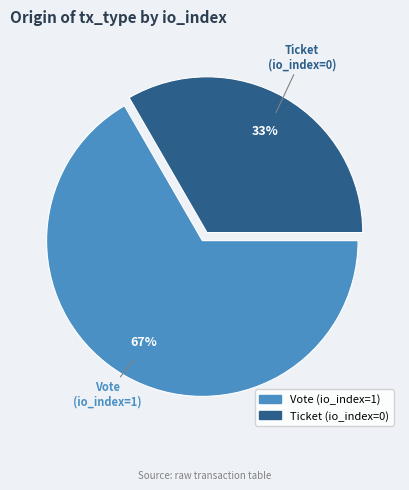

Which has a higher value, Vote (io_index=1) or Ticket (io_index=0)?

Vote (io_index=1)